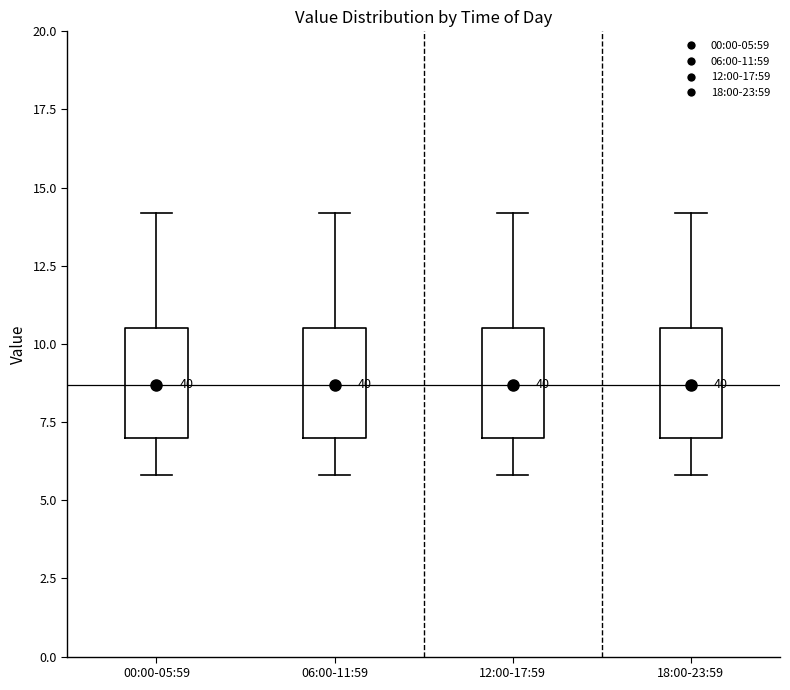

Reading left to right, transcribe this box plot: for each box, give where its median line is, the range the box spans, and where its two whiskers end, as read against the y-axis. The values are not printed on the chart, so give them approximately, as read against the axis.

00:00-05:59: median 8.5, box 7.0 to 10.5, whiskers 6.0 to 14.0
06:00-11:59: median 8.5, box 7.0 to 10.5, whiskers 6.0 to 14.0
12:00-17:59: median 8.5, box 7.0 to 10.5, whiskers 6.0 to 14.0
18:00-23:59: median 8.5, box 7.0 to 10.5, whiskers 6.0 to 14.0